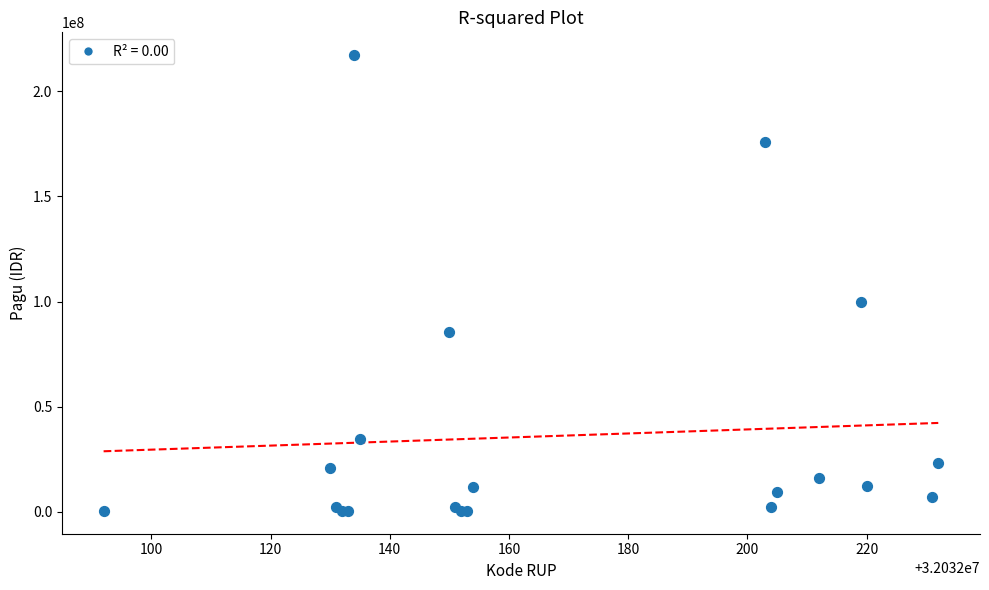

What Y value in the scatter plot is closest to 108800000?

99958000